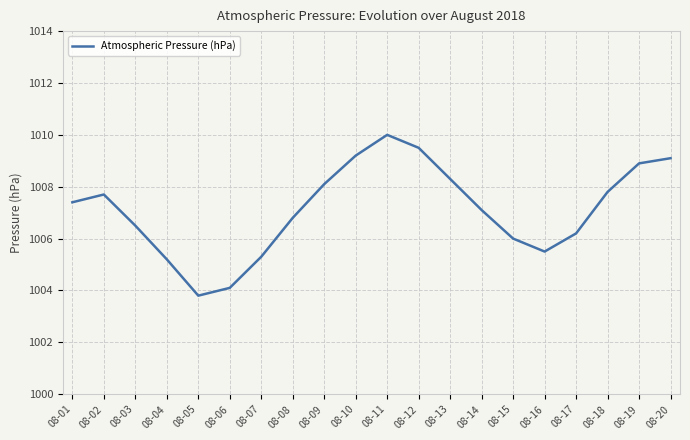

What is the smallest value displayed?

1003.8